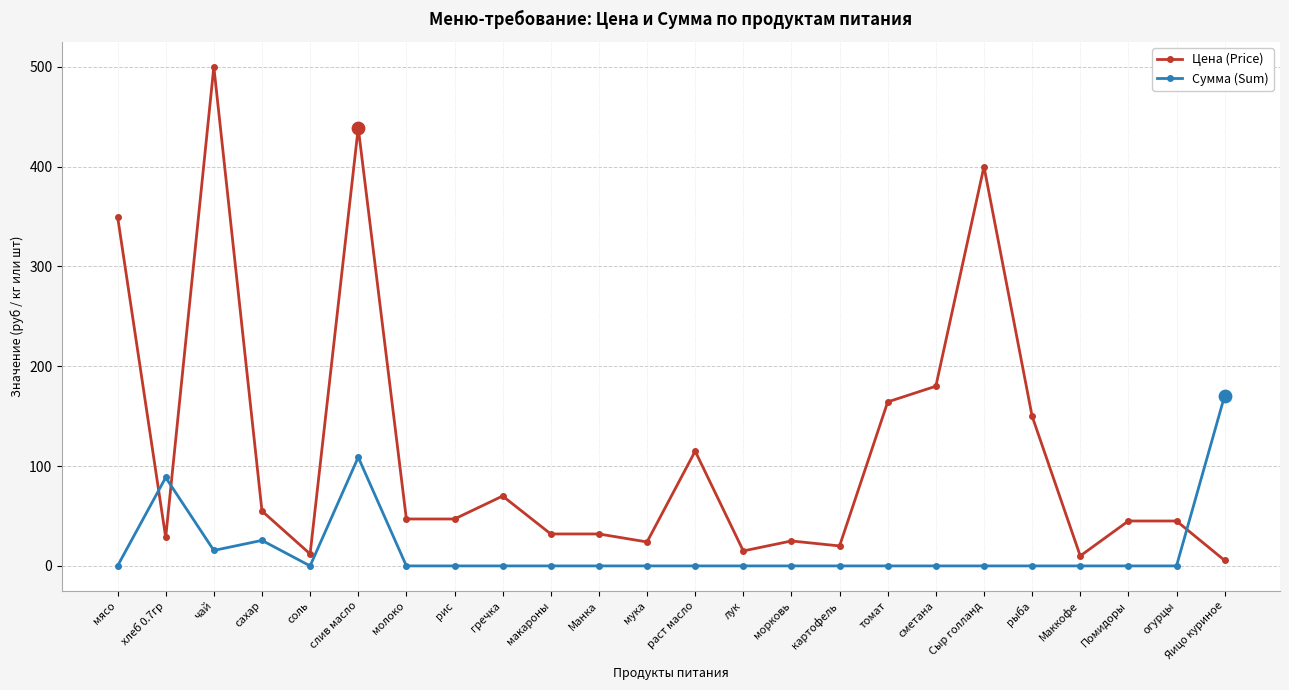

Between рыба and Помидоры, which series saw the biggest shift?

Цена (Price)